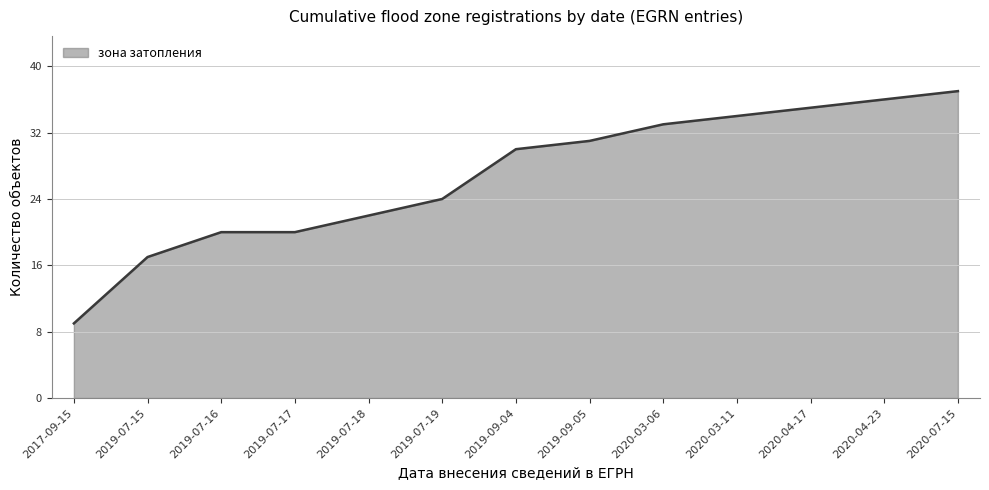

What is the difference between the values at 2019-09-04 and 2020-03-06?

3